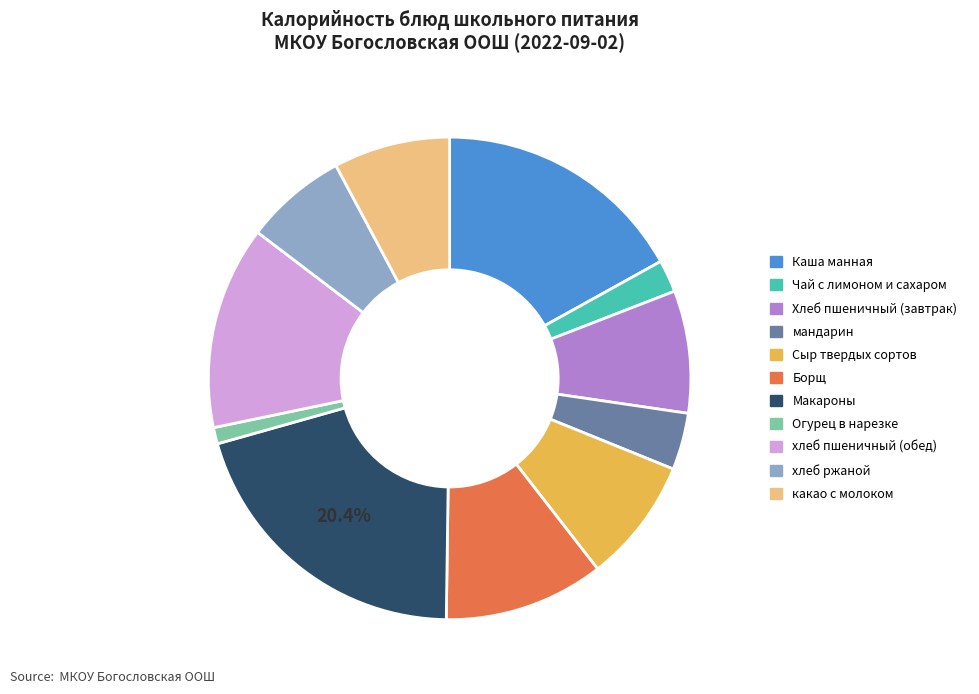

To the nearest percent, what is the difference between the какао с молоком and Каша манная slice percentages?

9%